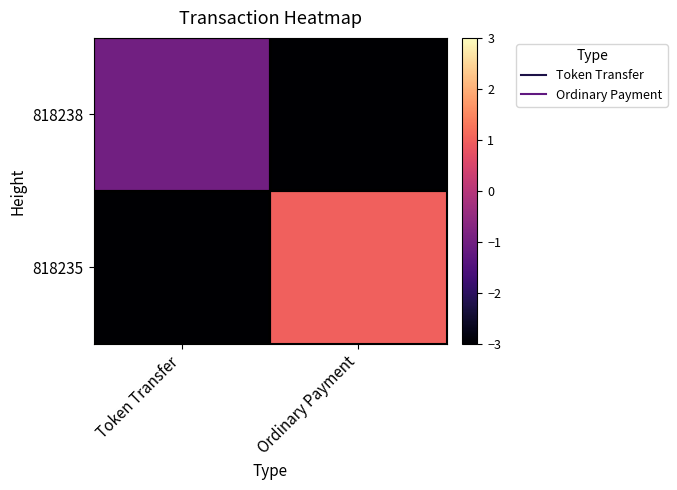

Which series has the largest total across all categories?

818235